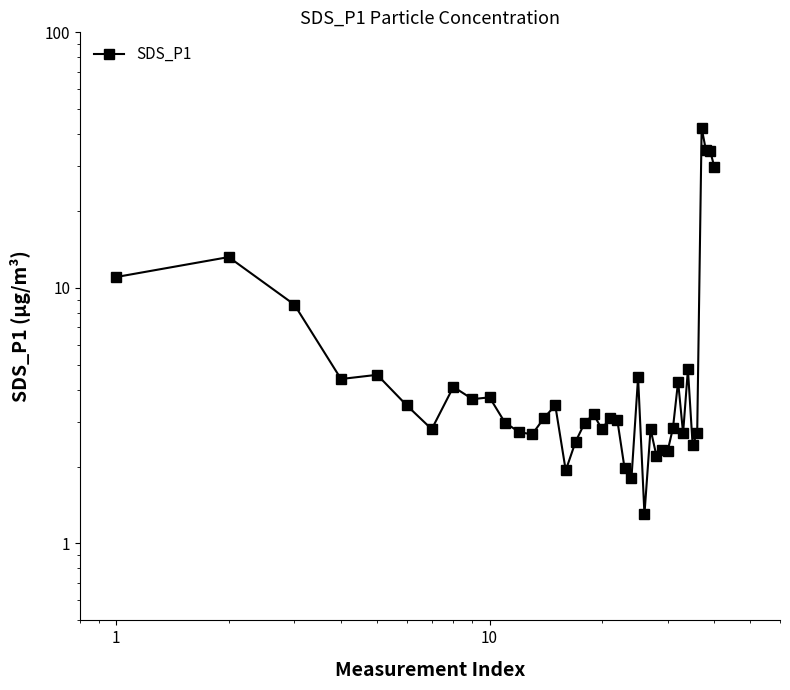

How many lines are shown in the chart?

1